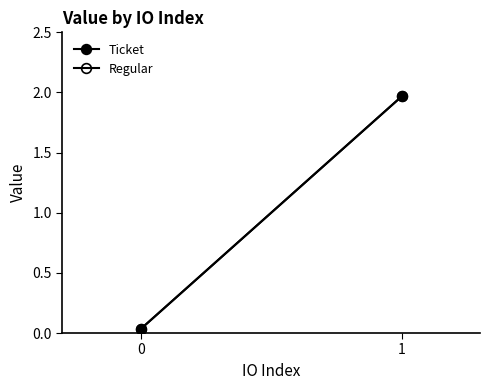

Reading right to left, what are all the values shown in this chart?

Ticket: 2.0	0.0
Regular: 2.0	0.0